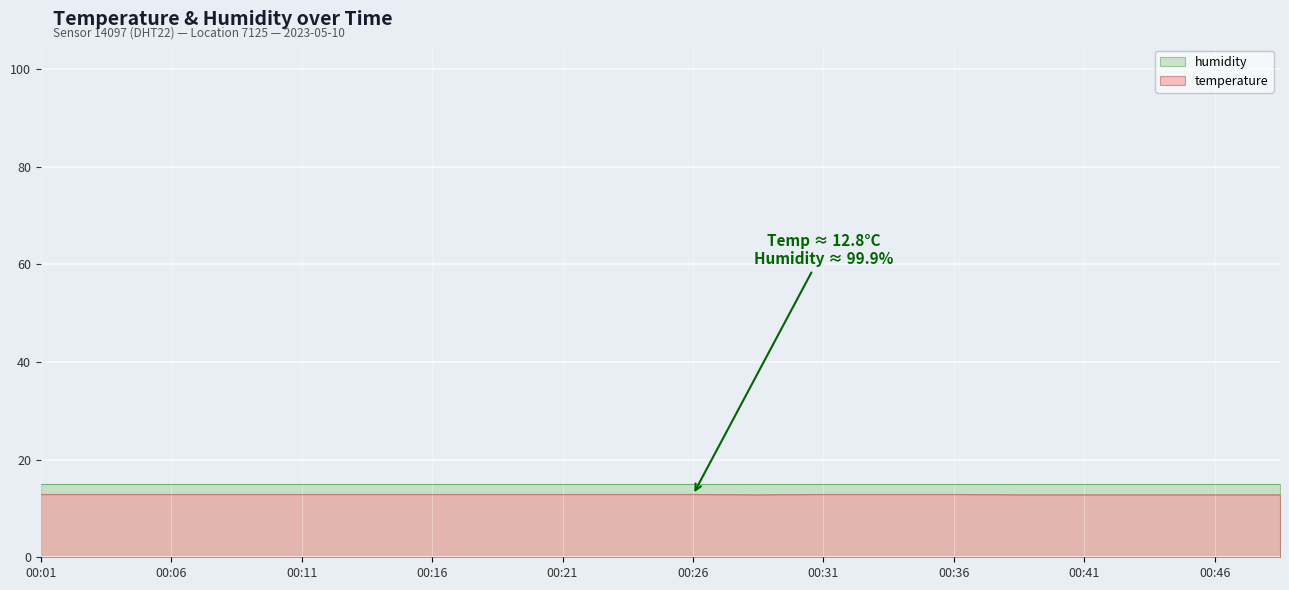

What is the greatest value displayed?

15.0